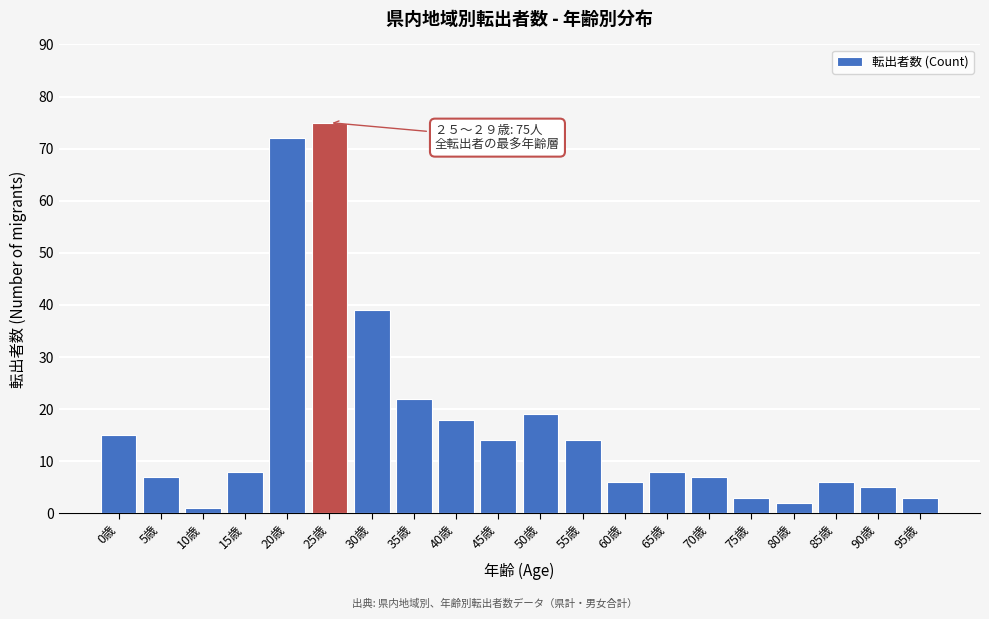

Reading left to right, transcribe all the data shown in this chart.

0歳=15	5歳=7	10歳=1	15歳=8	20歳=72	25歳=75	30歳=39	35歳=22	40歳=18	45歳=14	50歳=19	55歳=14	60歳=6	65歳=8	70歳=7	75歳=3	80歳=2	85歳=6	90歳=5	95歳=3